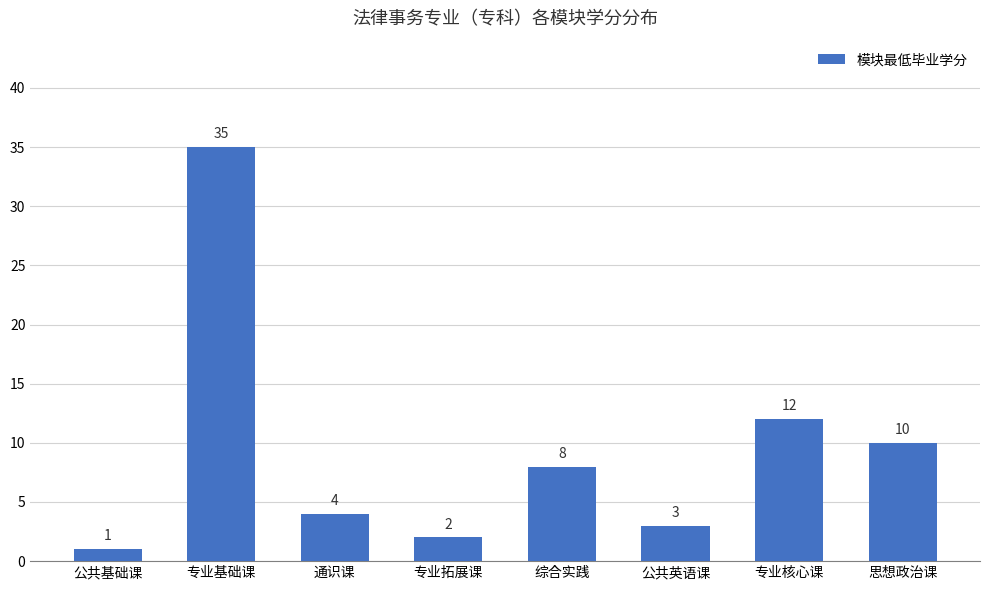

Is it true that the value at 公共基础课 is 1?

True